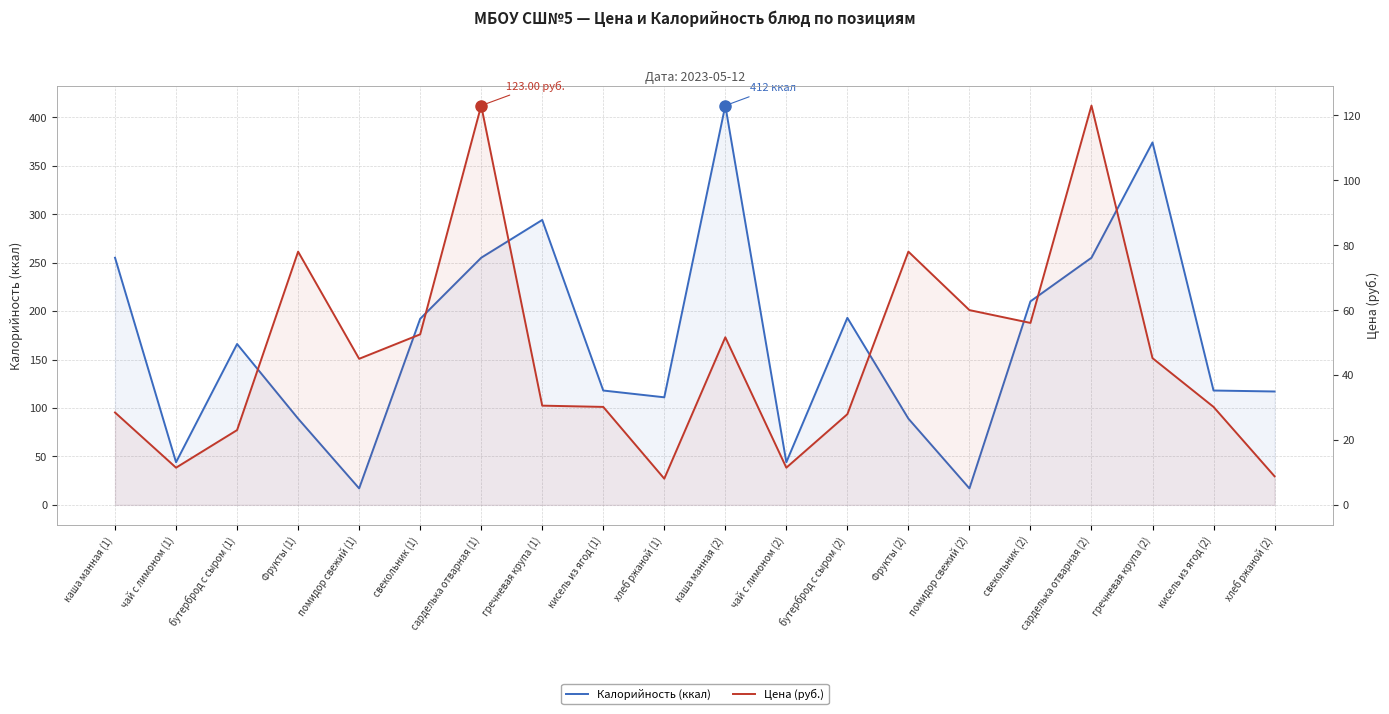

What position from the right is помидор свежий (1)?

16